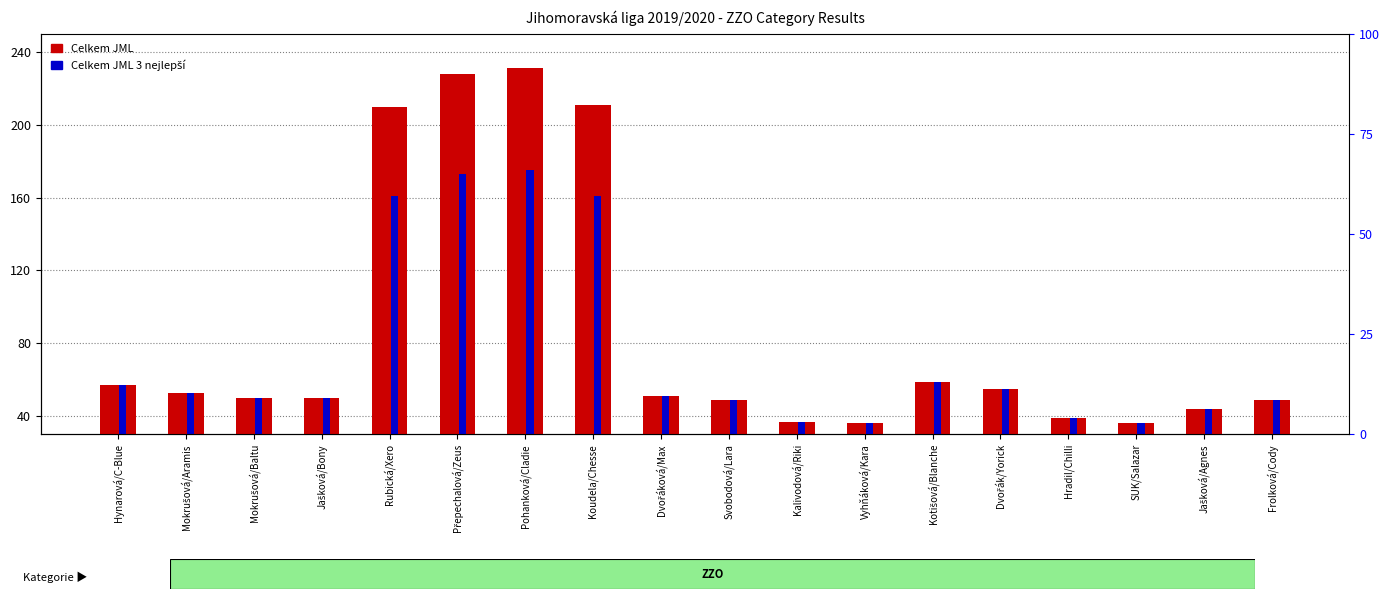

Reading left to right, what are all the values shown in this chart?

Celkem JML: Hynarová/C-Blue=57	Mokrušová/Aramis=53	Mokrušová/Baltu=50	Jašková/Bony=50	Rubická/Xero=210	Přepechalová/Zeus=228	Pohanková/Cladie=231	Koudela/Chesse=211	Dvořáková/Max=51	Svobodová/Lara=49	Kalivodová/Riki=37	Vyhňáková/Kara=36	Kotišová/Blanche=59	Dvořák/Yorick=55	Hradil/Chilli=39	SUK/Salazar=36	Jašková/Agnes=44	Frolková/Cody=49
Celkem JML 3 nejlepší: Hynarová/C-Blue=57	Mokrušová/Aramis=53	Mokrušová/Baltu=50	Jašková/Bony=50	Rubická/Xero=161	Přepechalová/Zeus=173	Pohanková/Cladie=175	Koudela/Chesse=161	Dvořáková/Max=51	Svobodová/Lara=49	Kalivodová/Riki=37	Vyhňáková/Kara=36	Kotišová/Blanche=59	Dvořák/Yorick=55	Hradil/Chilli=39	SUK/Salazar=36	Jašková/Agnes=44	Frolková/Cody=49